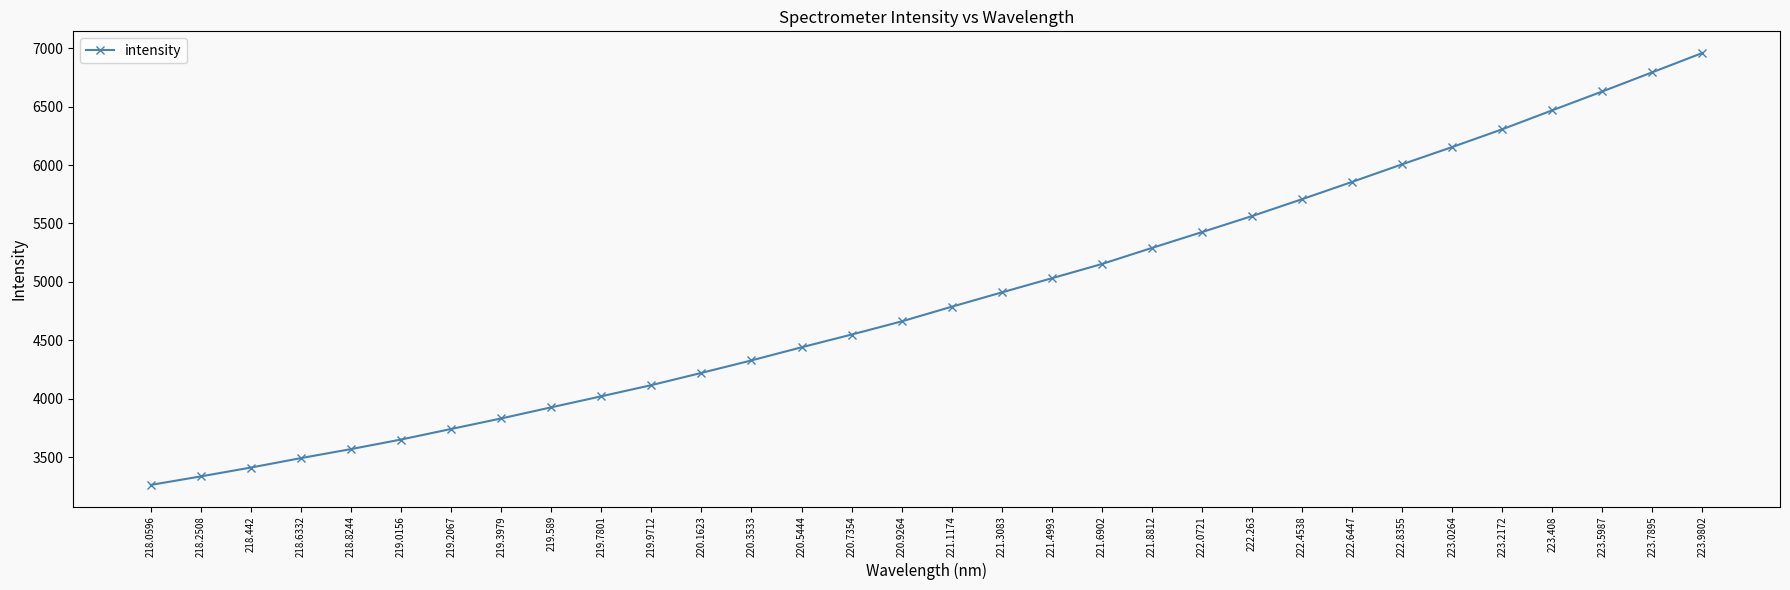

What is the change in value from 219.3979 to 221.8812?

+1459.7